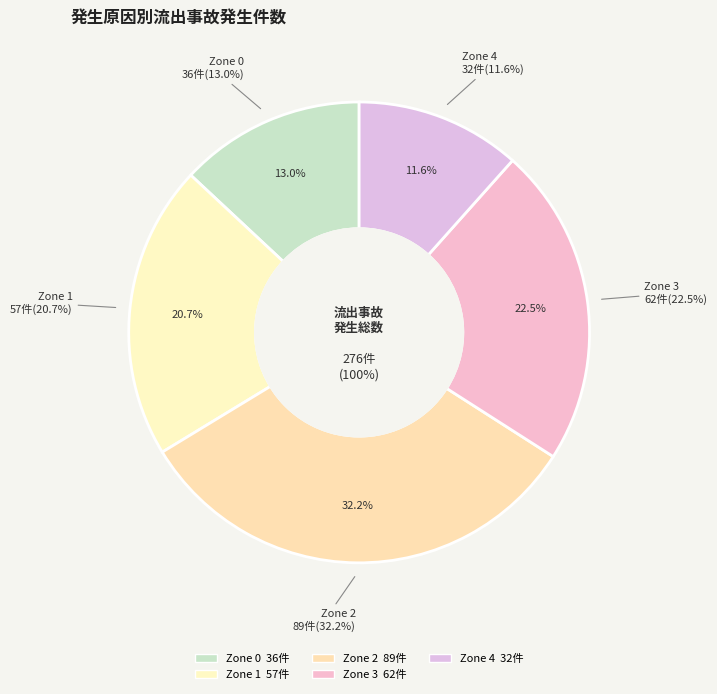

True or false: Zone 0 accounts for 18% of the total.

False